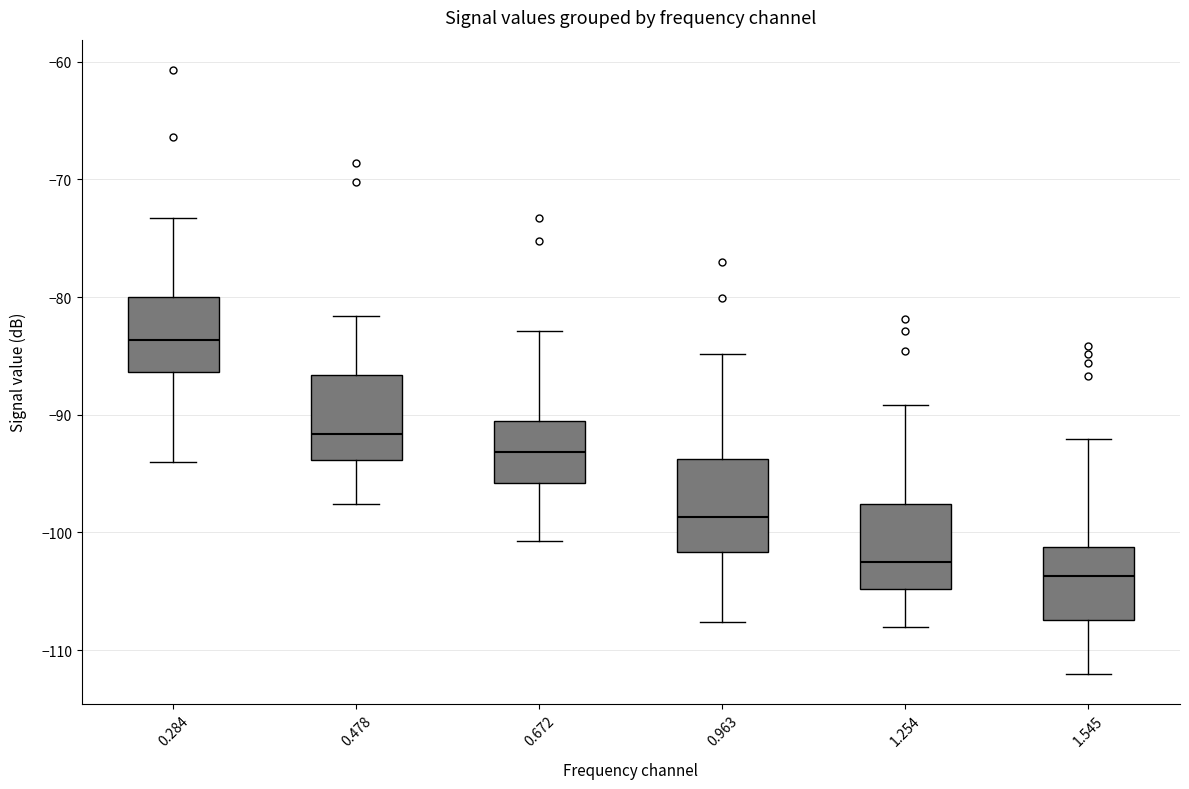

Where does the upper whisker of the box at x = 0.284 end on the y-axis? The values are not printed on the chart, so give them approximately, as read against the axis.

-73